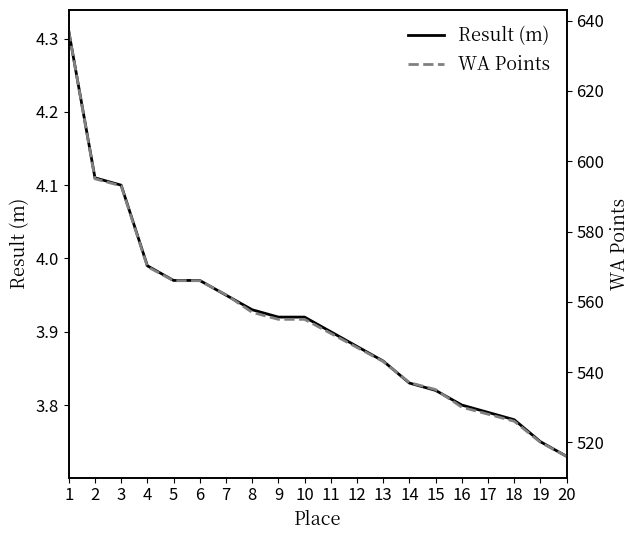

What is the value of the Result (m) point at the 13th from the left?

3.9